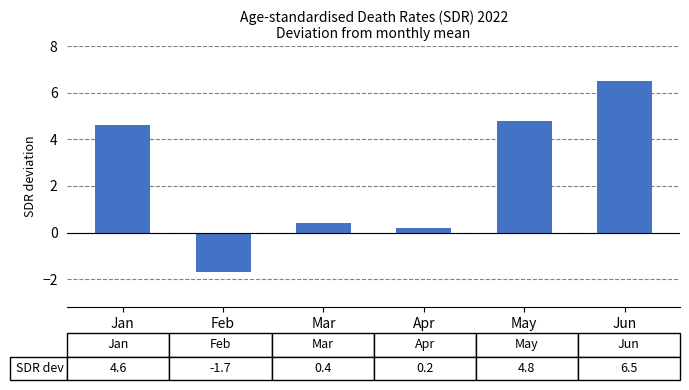

List the labels in order of value, largest first.

Jun, May, Jan, Mar, Apr, Feb